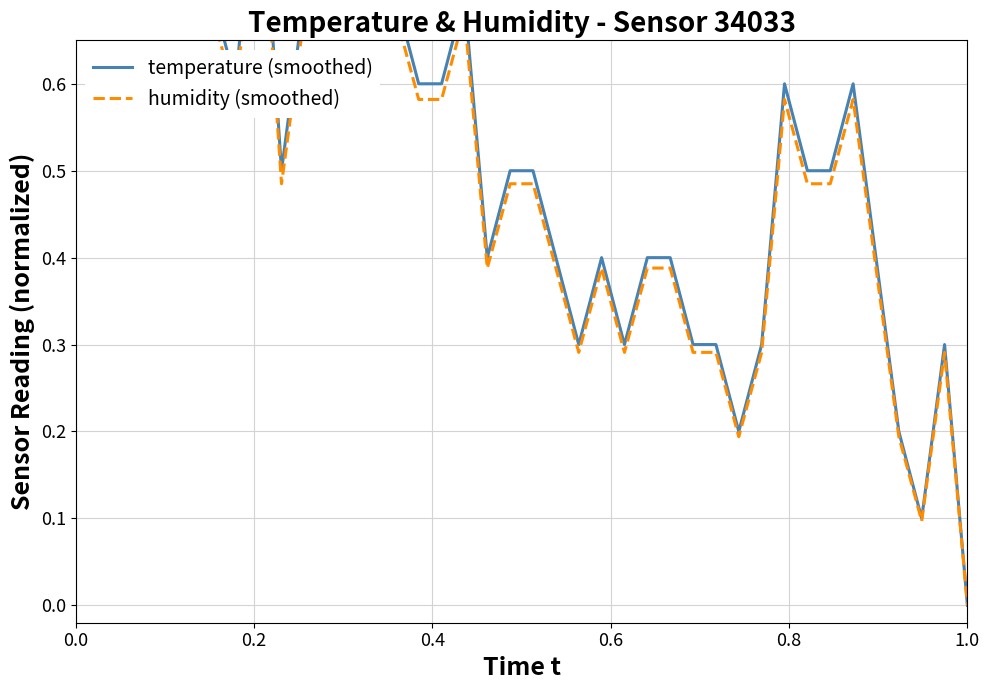

How many values in humidity (smoothed) are above zero?

39